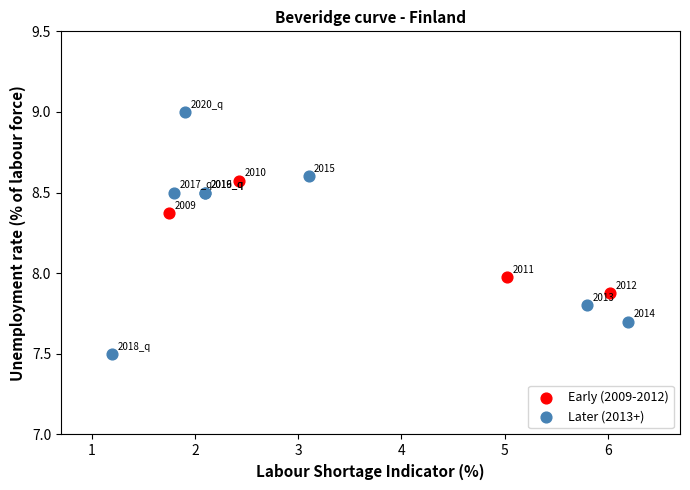

Which series contains the lowest Y value?

Later (2013+)